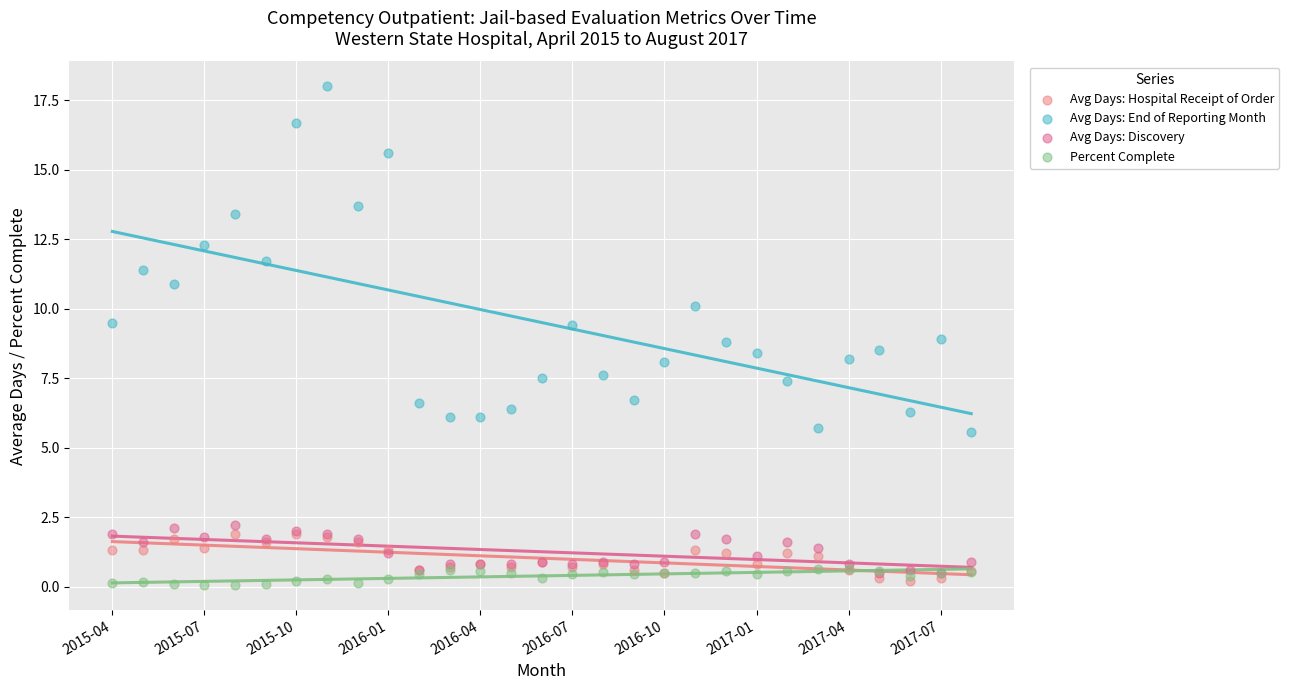

Which series contains the highest Y value?

Avg Days: End of Reporting Month